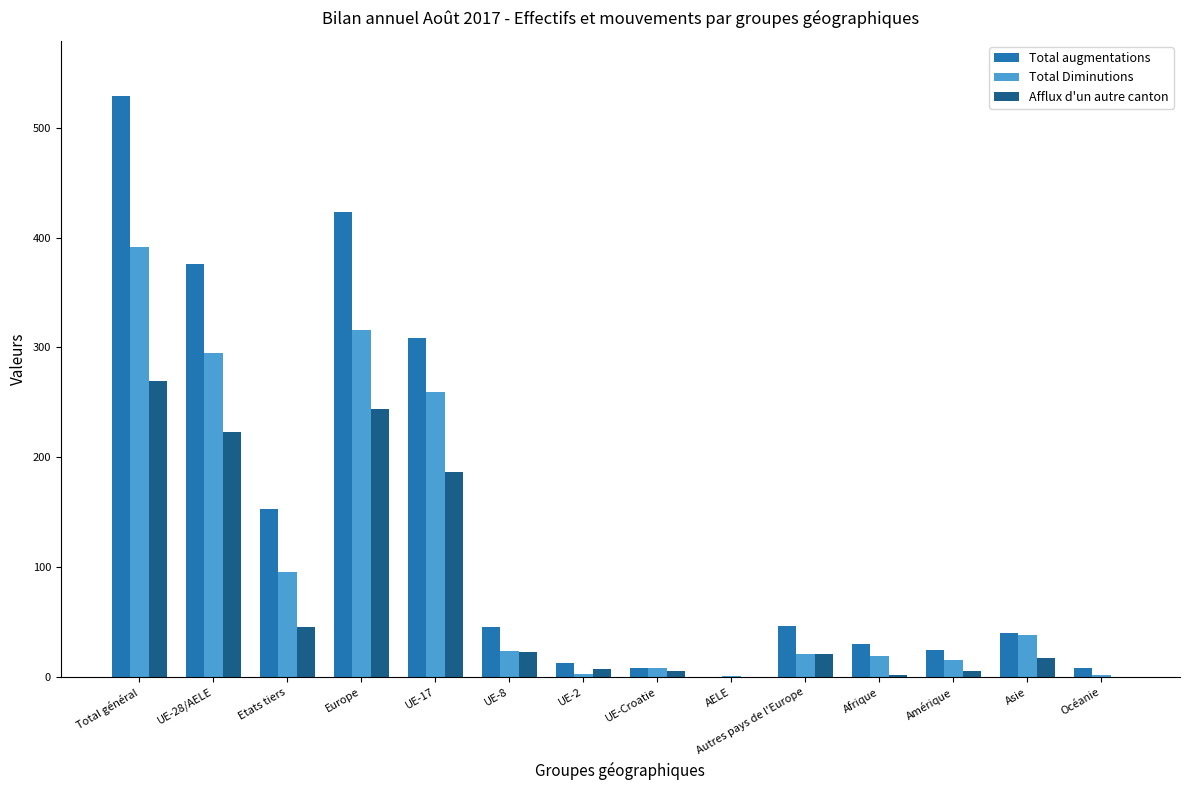

What is the sum of the Total Diminutions values at Etats tiers and Europe?

412